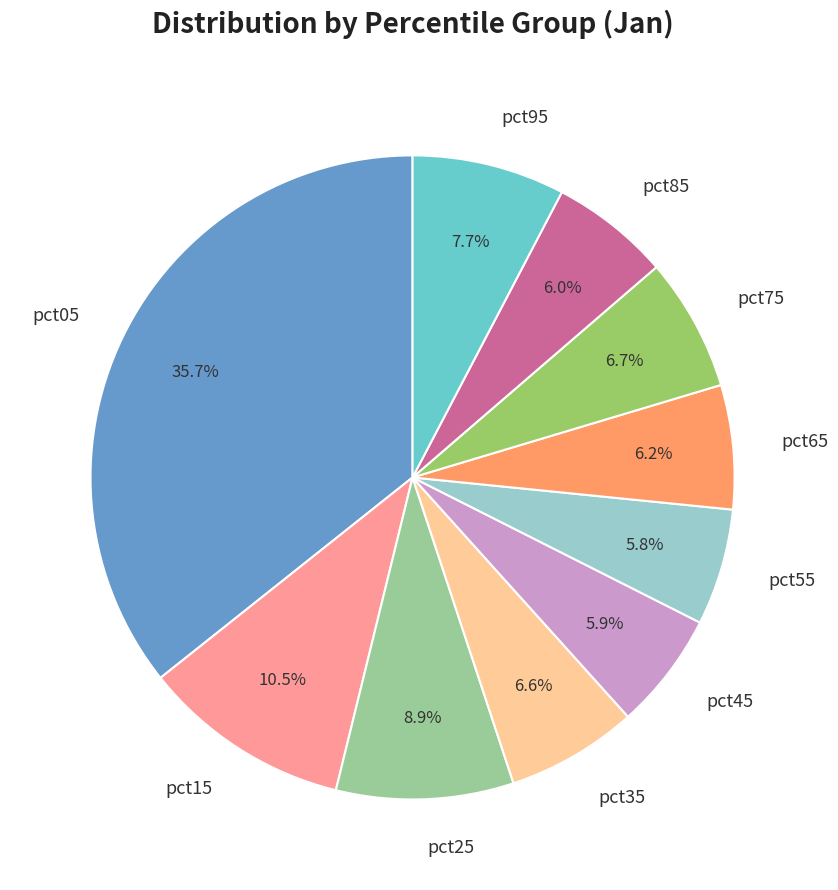

Between pct45 and pct35, which is larger?

pct35